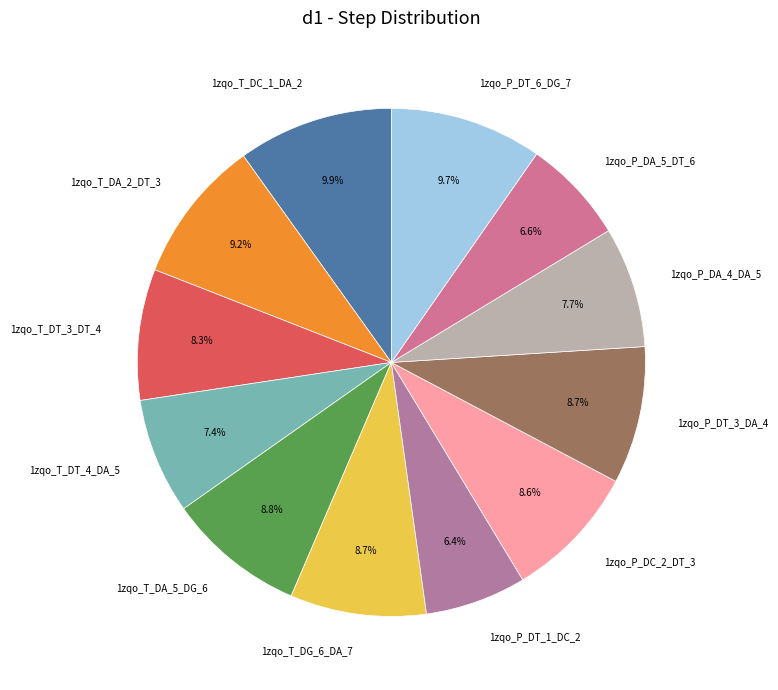

What is the total percentage of 1zqo_P_DT_6_DG_7 and 1zqo_P_DC_2_DT_3?

18.3%